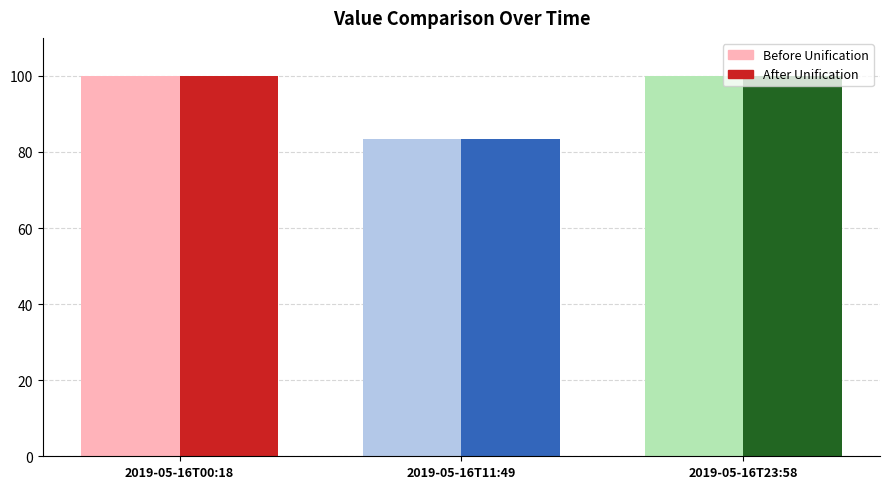

What is the total value across all series at 2019-05-16T00:18?

199.8